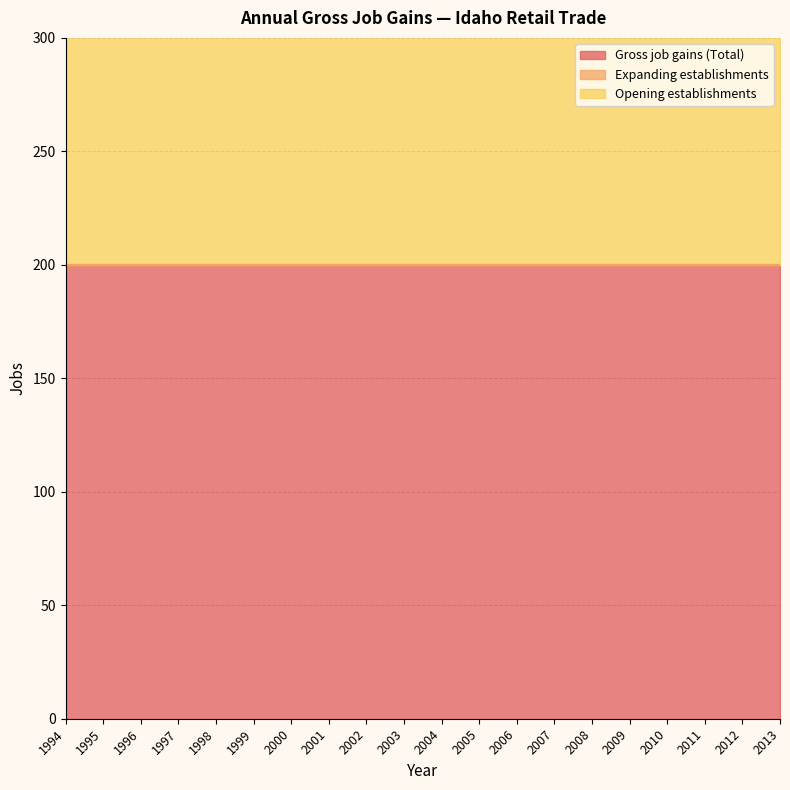

Rank the categories by Opening establishments value from lowest to highest.

1994, 1995, 1996, 1997, 1998, 1999, 2000, 2001, 2002, 2003, 2004, 2005, 2006, 2007, 2008, 2009, 2010, 2011, 2012, 2013